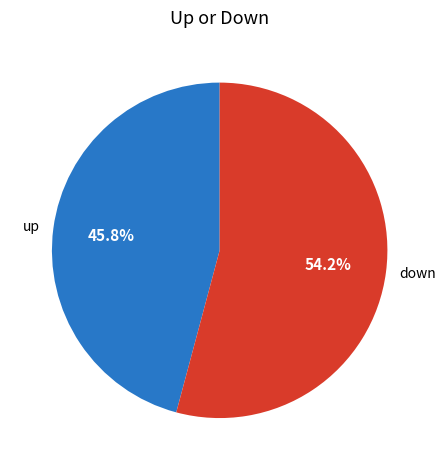

To the nearest percent, what percentage of the pie is up?

46%